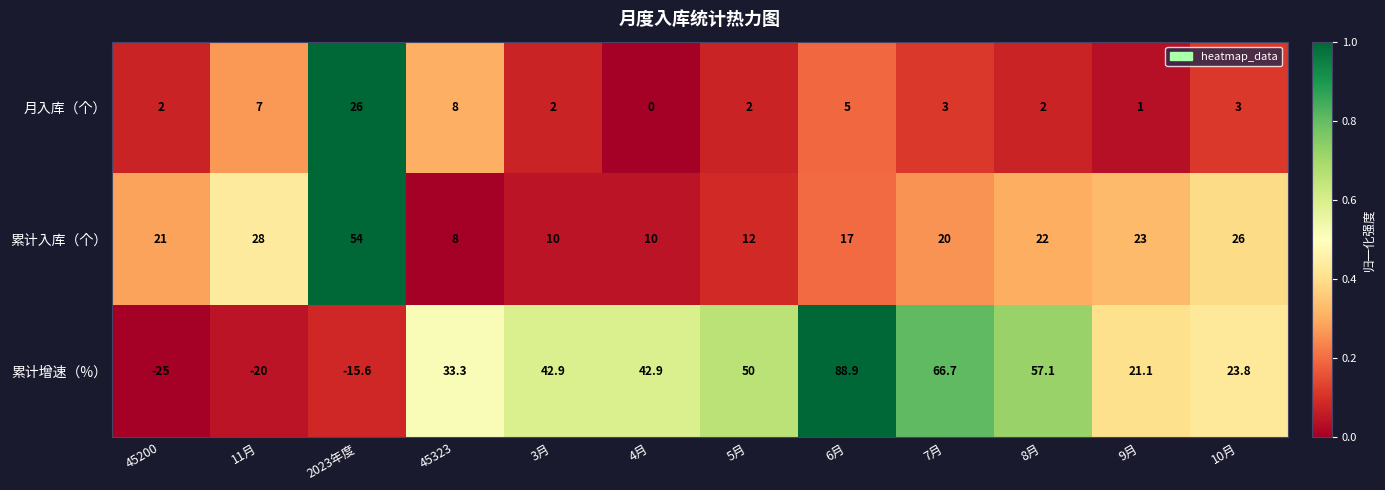

Which series has the widest spread of values?

累计增速（%）